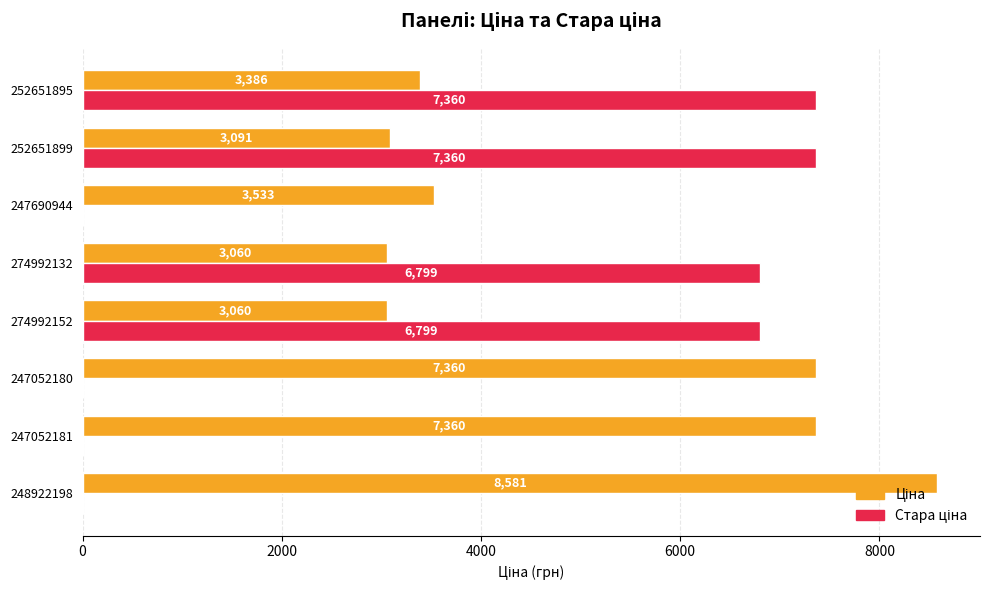

How many series are shown in this chart?

2